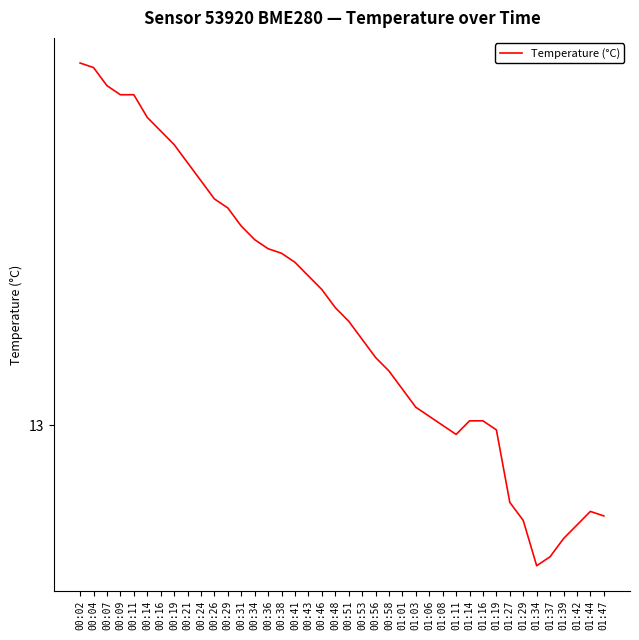

Does the chart have visible grid lines?

No